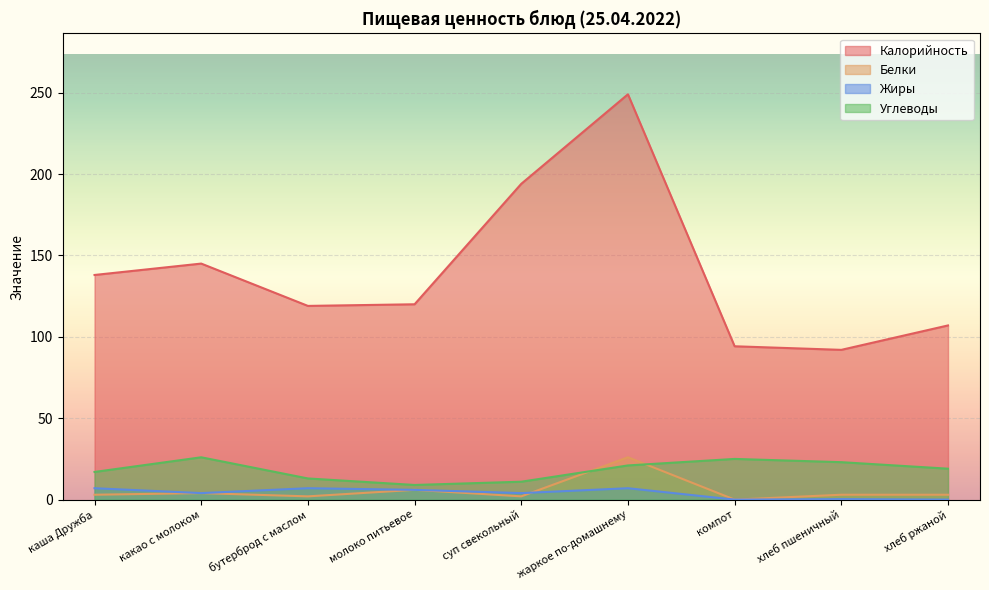

What is the sum of all Углеводы values?

164.0